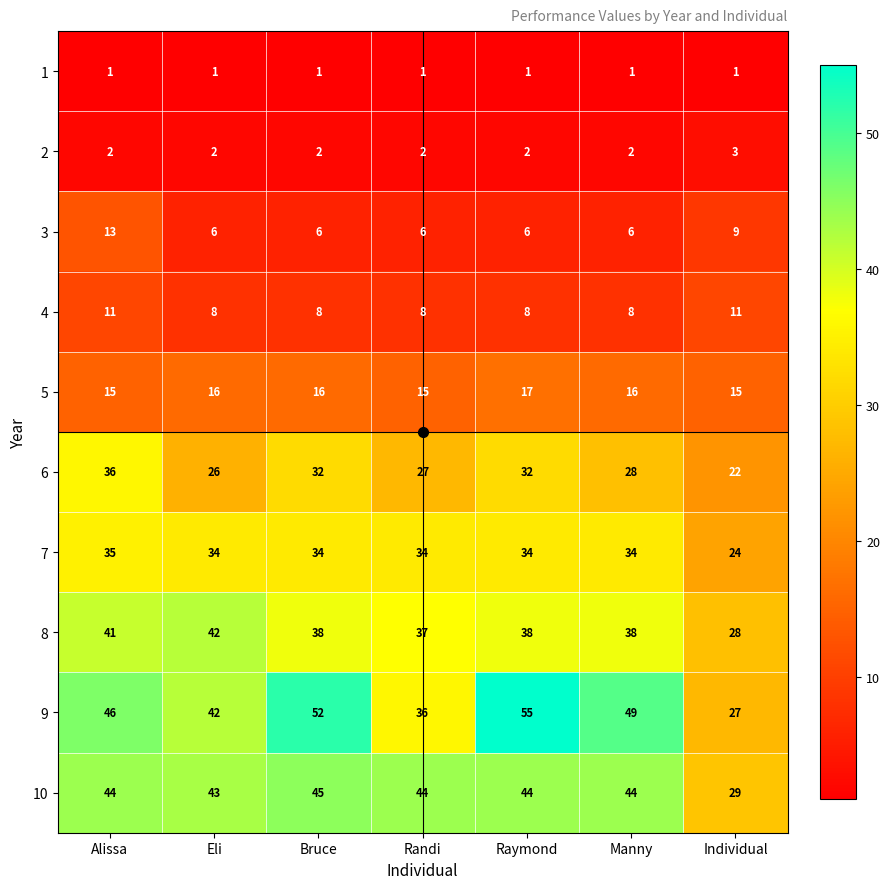

What is the difference between the highest and lowest values at Manny?

48